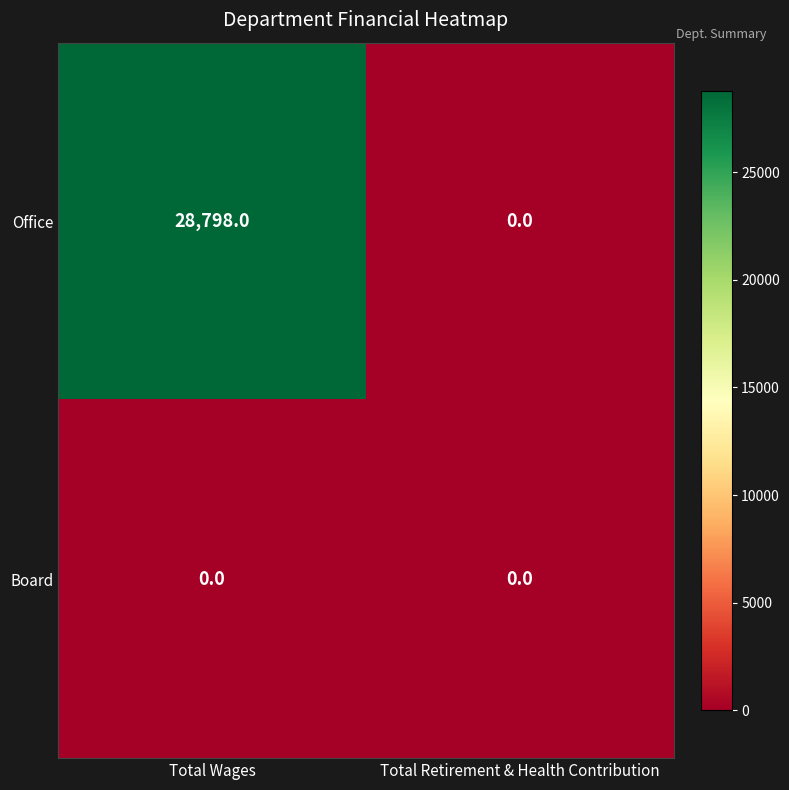

List the series in order of their peak value, highest first.

Office, Board